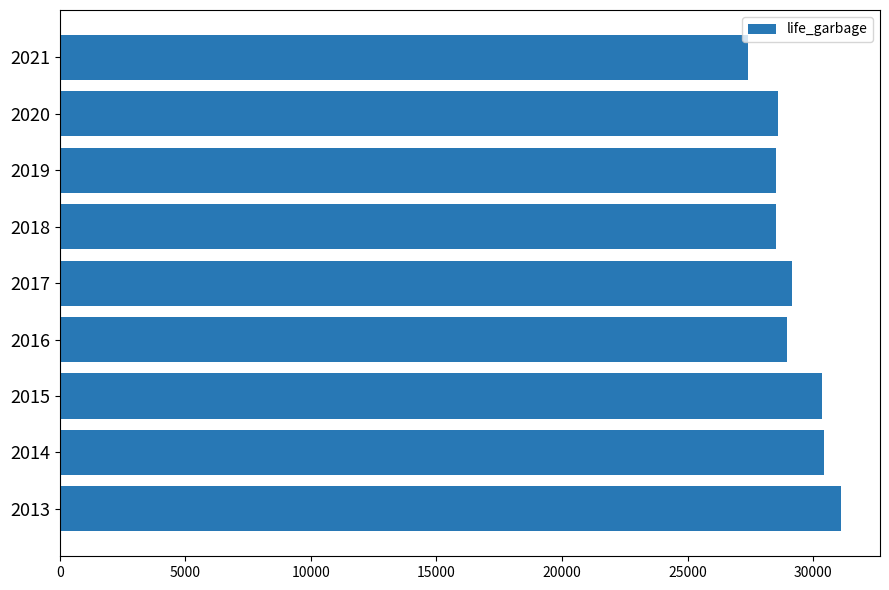

What is the greatest value displayed?

31108